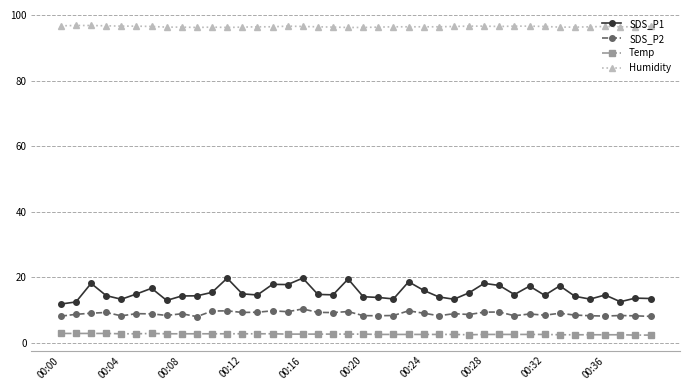

What is the average value of the Humidity series?

96.4